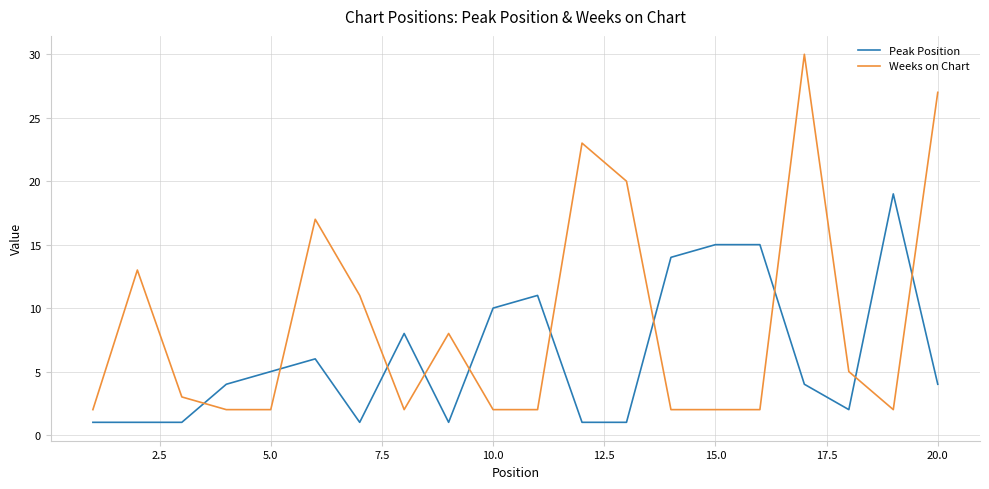

Reading left to right, list all the values displayed in this chart.

Peak Position: 1	1	1	4	5	6	1	8	1	10	11	1	1	14	15	15	4	2	19	4
Weeks on Chart: 2	13	3	2	2	17	11	2	8	2	2	23	20	2	2	2	30	5	2	27